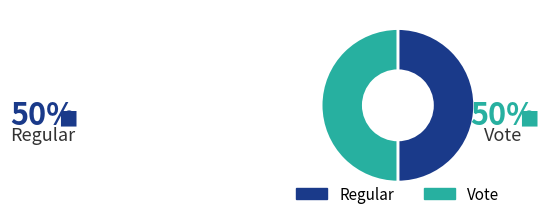

Is it true that Vote is 57% of the pie?

False